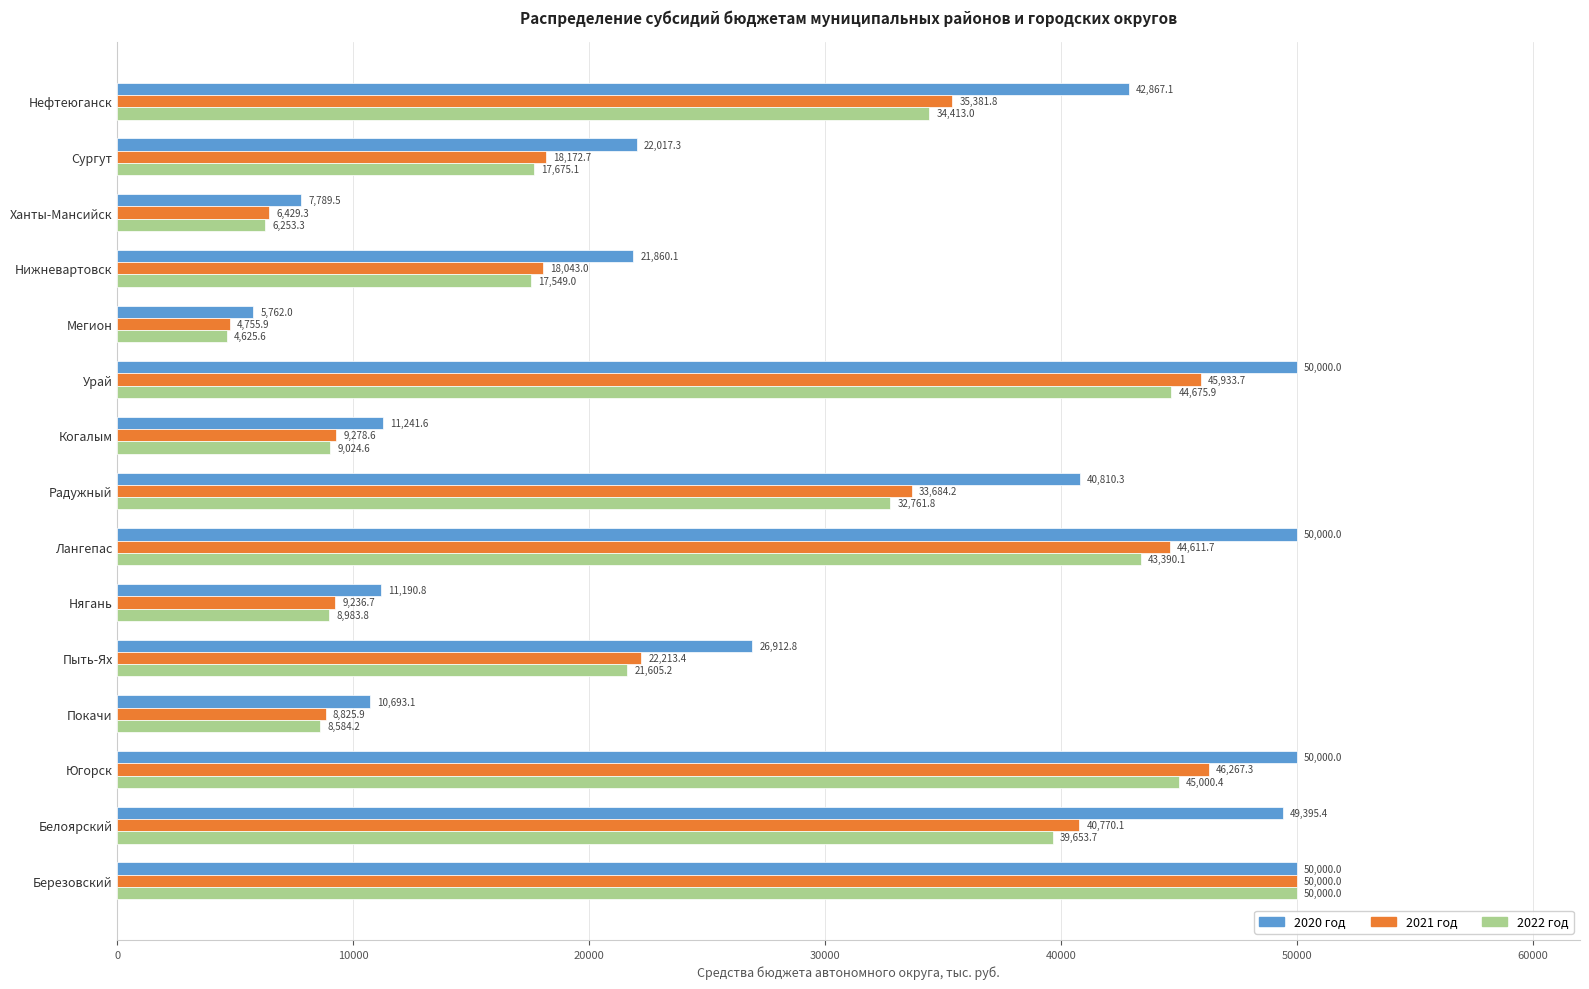

What is the lowest value of the 2022 год series?

4625.6